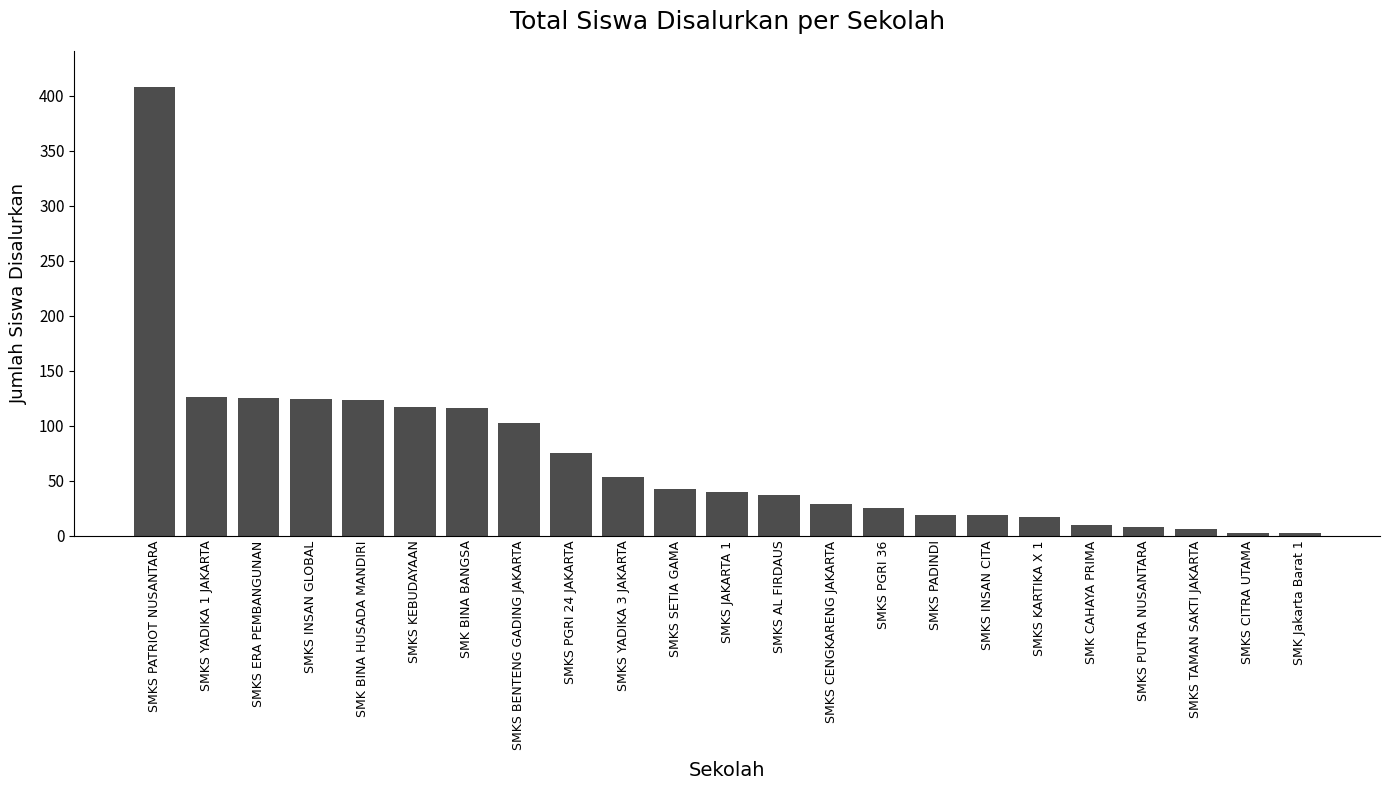

At which category does the chart reach its peak across all series?

SMKS PATRIOT NUSANTARA